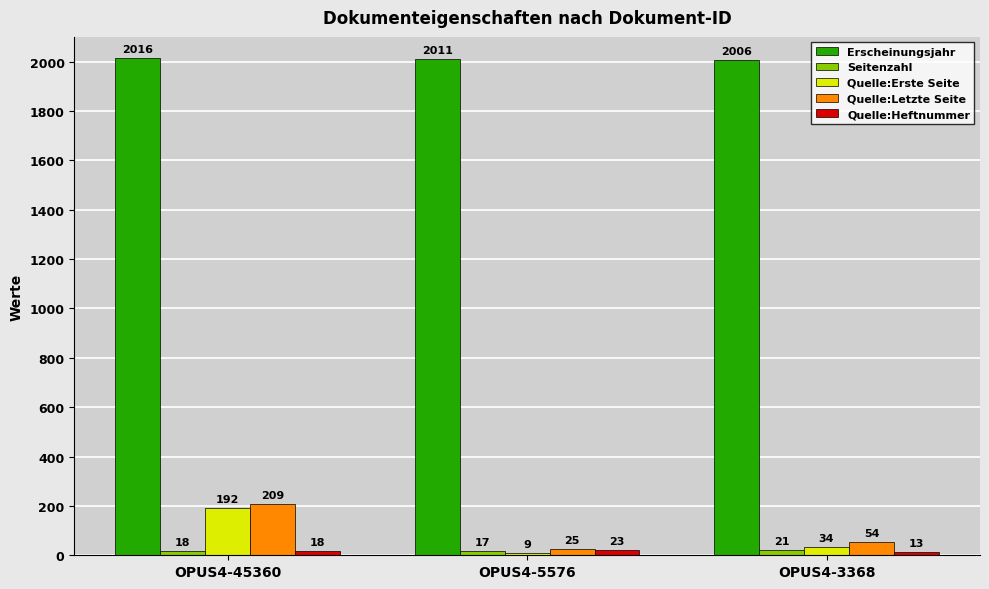

The value of Erscheinungsjahr at OPUS4-3368 is 1317. True or false?

False